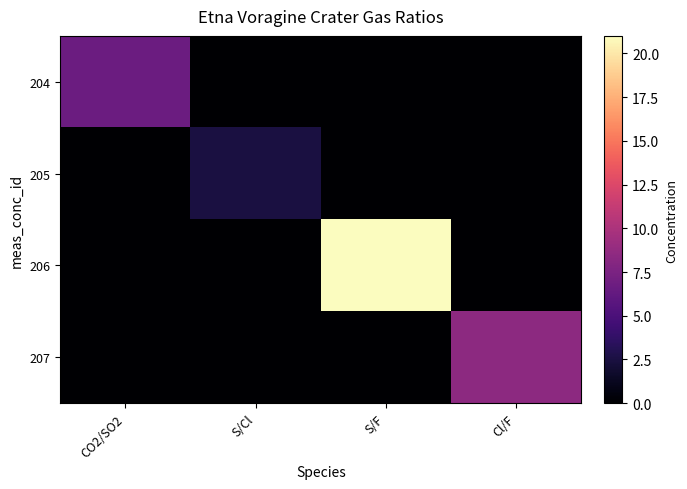

What is the total value across all series at S/Cl?

2.5